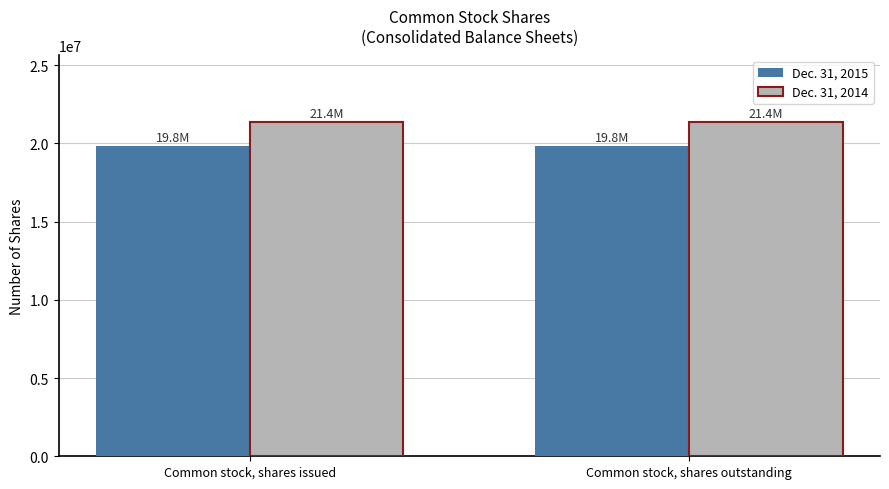

What is the label of the 1st bar from the right?

Common stock, shares outstanding